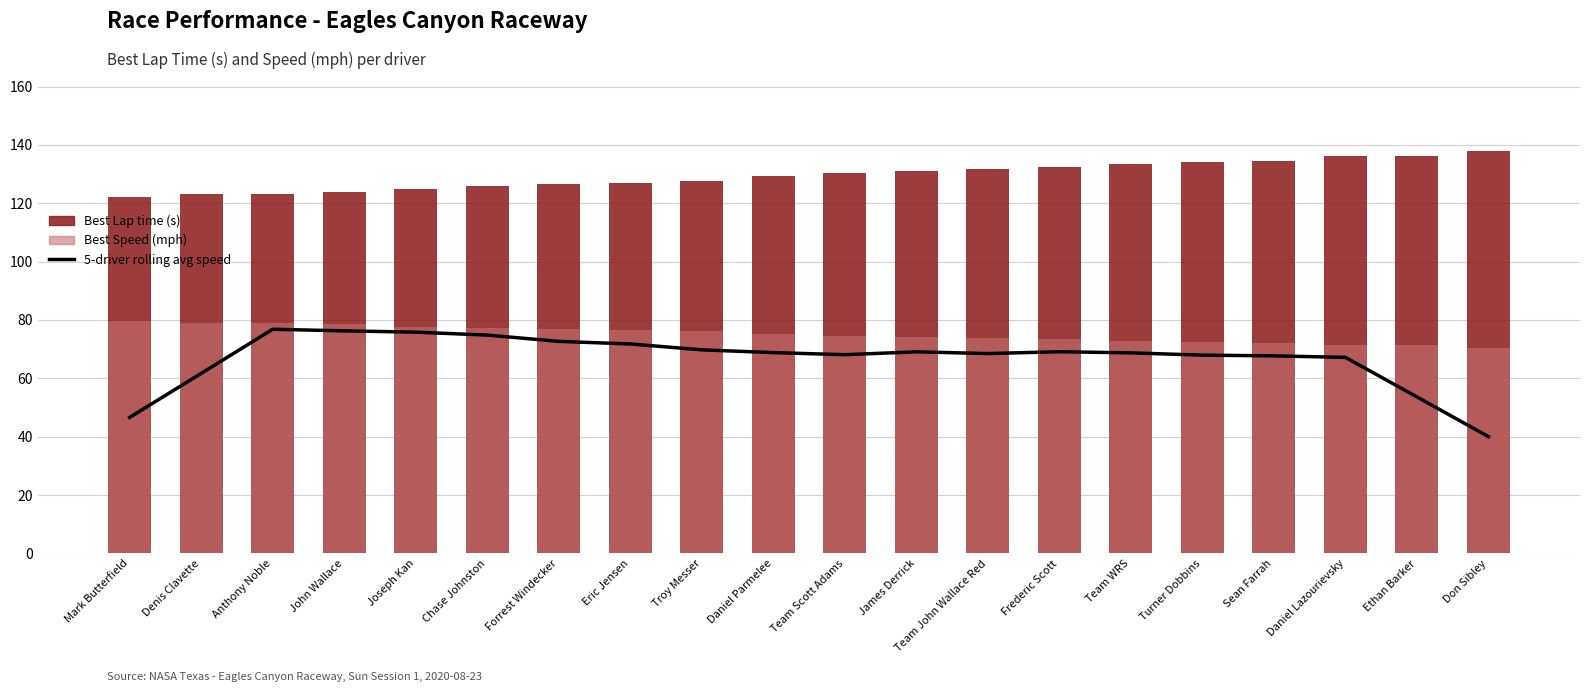

The value of 5-driver rolling avg speed at Chase Johnston is 74.8. True or false?

True